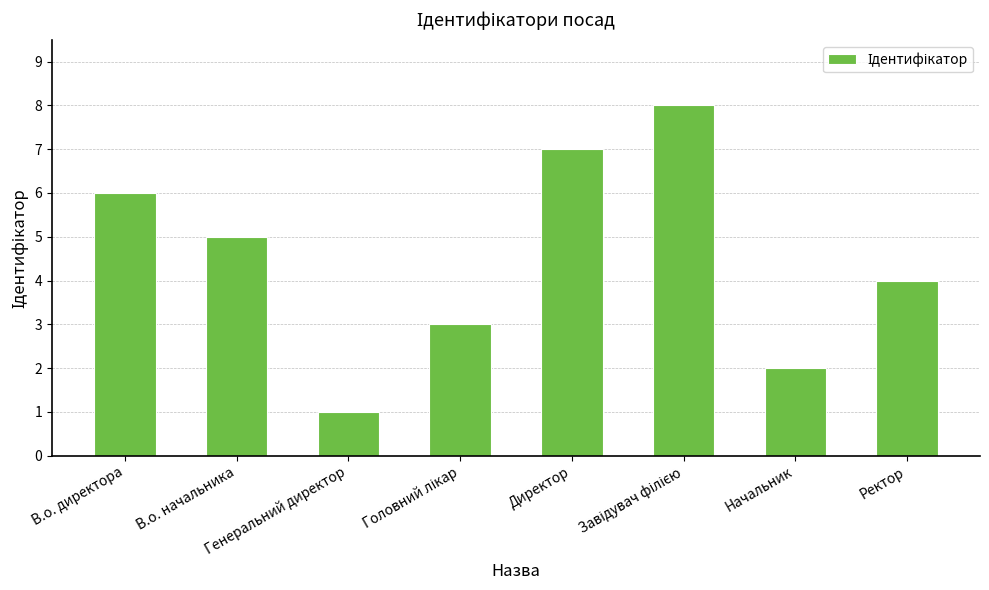

Reading left to right, transcribe all the data shown in this chart.

6	5	1	3	7	8	2	4